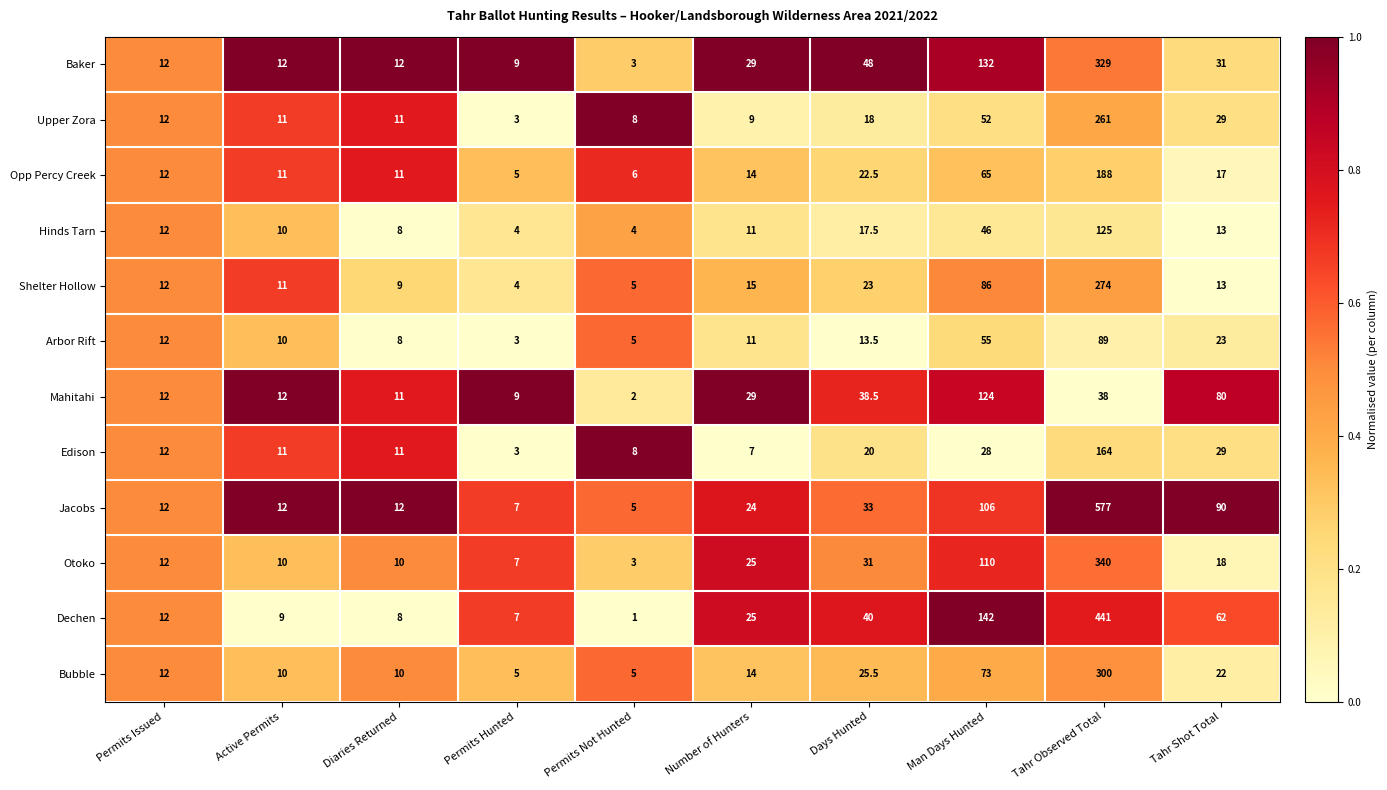

Is the value of Otoko at Permits Hunted greater than the value of Mahitahi at Tahr Shot Total?

No